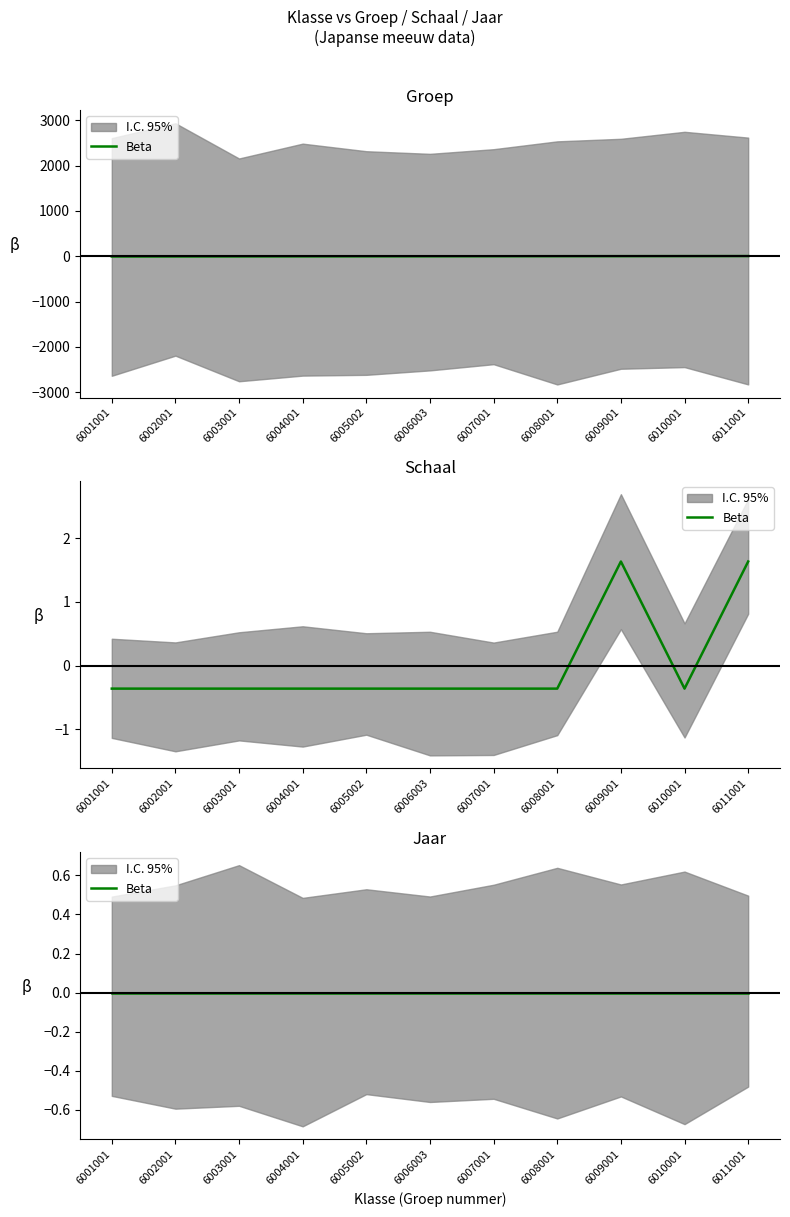

Which series has the largest total across all categories?

Groep